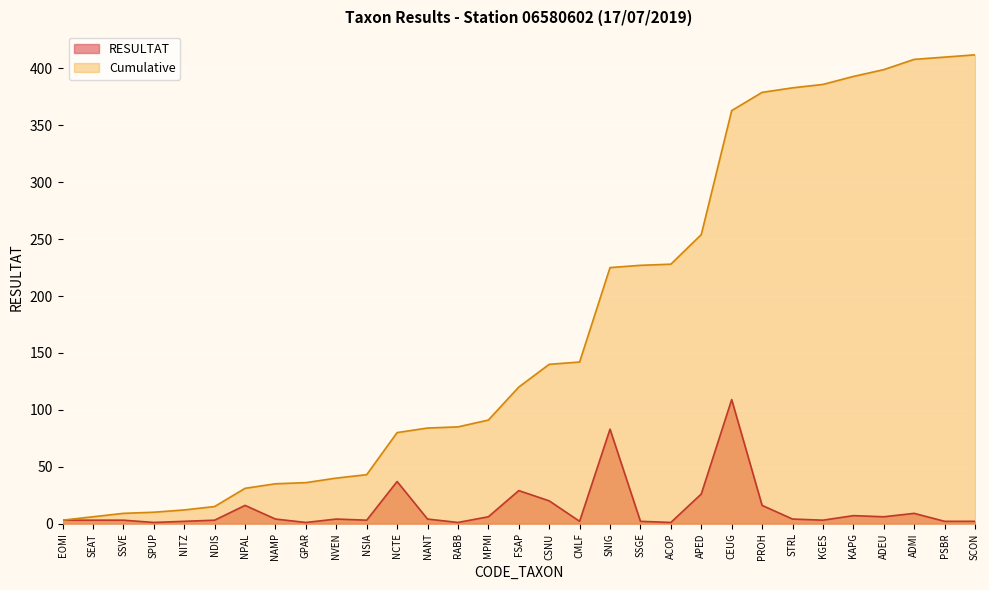

Reading left to right, extract all data points from this chart.

RESULTAT: EOMI=3	SEAT=3	SSVE=3	SPUP=1	NITZ=2	NDIS=3	NPAL=16	NAMP=4	GPAR=1	NVEN=4	NSIA=3	NCTE=37	NANT=4	RABB=1	MPMI=6	FSAP=29	CSNU=20	CMLF=2	SNIG=83	SSGE=2	ACOP=1	APED=26	CEUG=109	PROH=16	STRL=4	KGES=3	KAPG=7	ADEU=6	ADMI=9	PSBR=2	SCON=2
Cumulative: EOMI=3	SEAT=6	SSVE=9	SPUP=10	NITZ=12	NDIS=15	NPAL=31	NAMP=35	GPAR=36	NVEN=40	NSIA=43	NCTE=80	NANT=84	RABB=85	MPMI=91	FSAP=120	CSNU=140	CMLF=142	SNIG=225	SSGE=227	ACOP=228	APED=254	CEUG=363	PROH=379	STRL=383	KGES=386	KAPG=393	ADEU=399	ADMI=408	PSBR=410	SCON=412